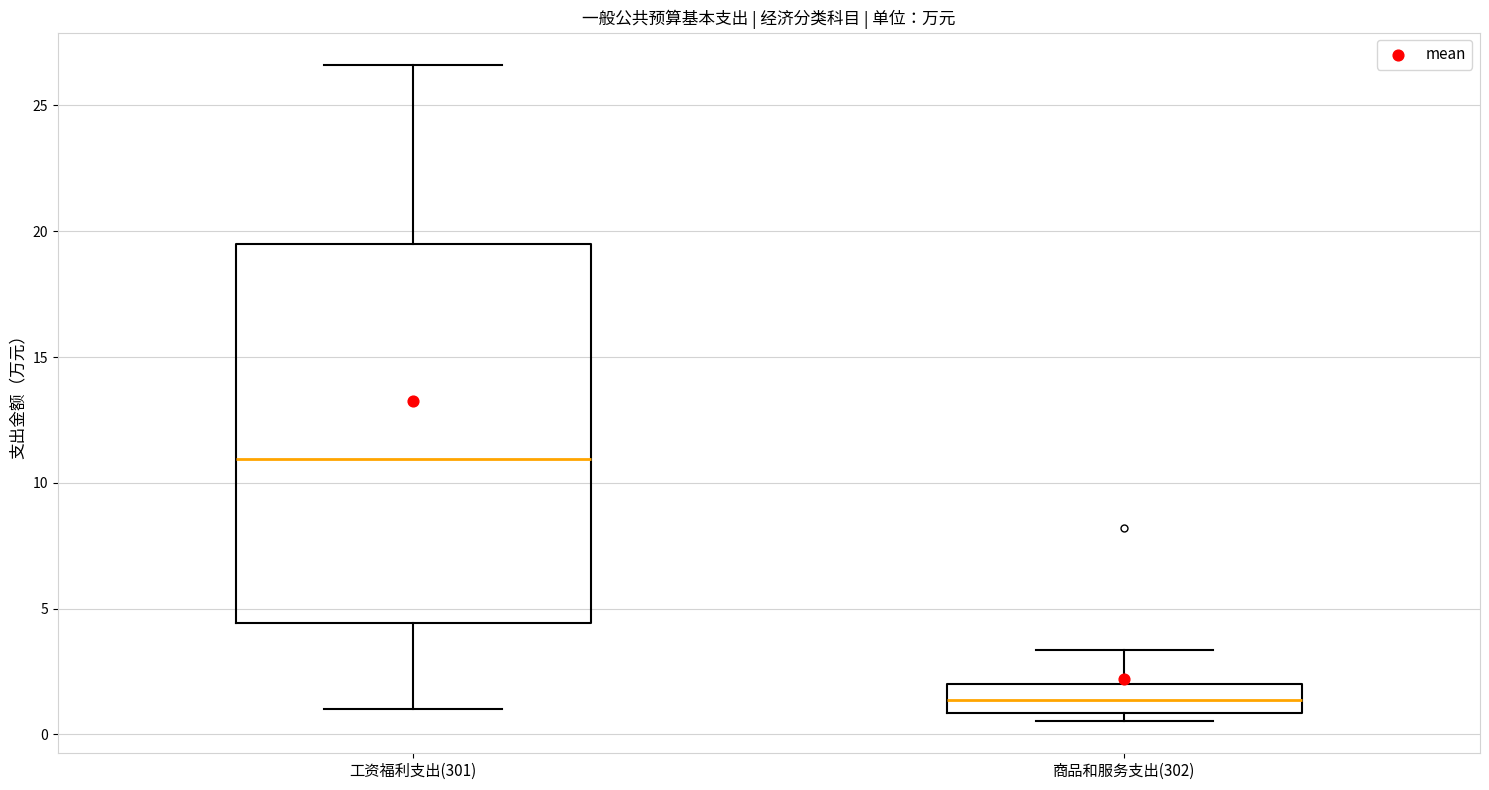

Where does the upper whisker of the box for 工资福利支出(301) end on the y-axis? The values are not printed on the chart, so give them approximately, as read against the axis.

26.5